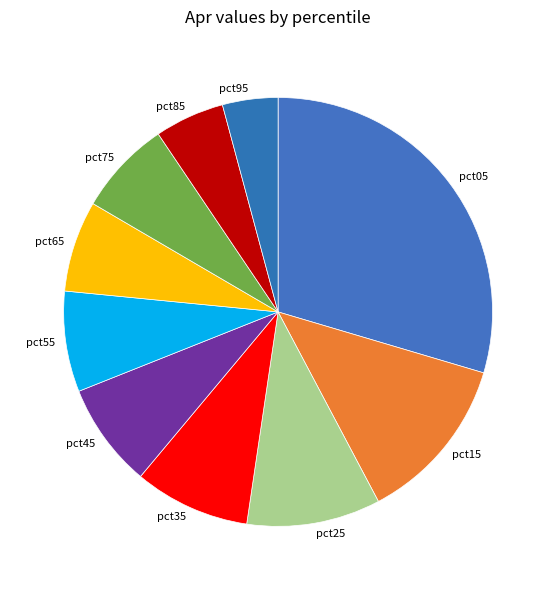

Is the sum of pct45 and pct05 greater than half?

No